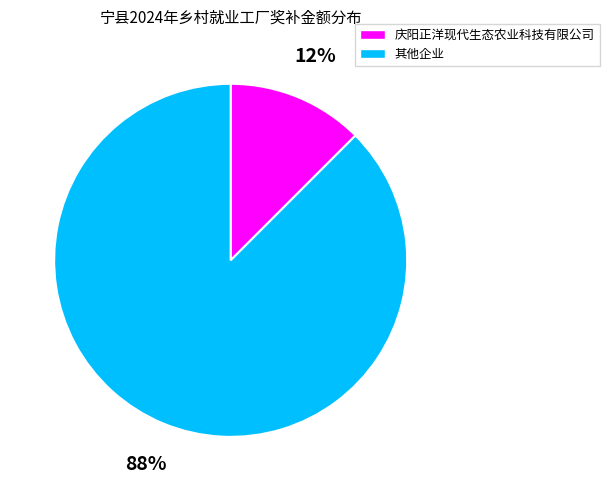

Does any single category account for the majority?

Yes